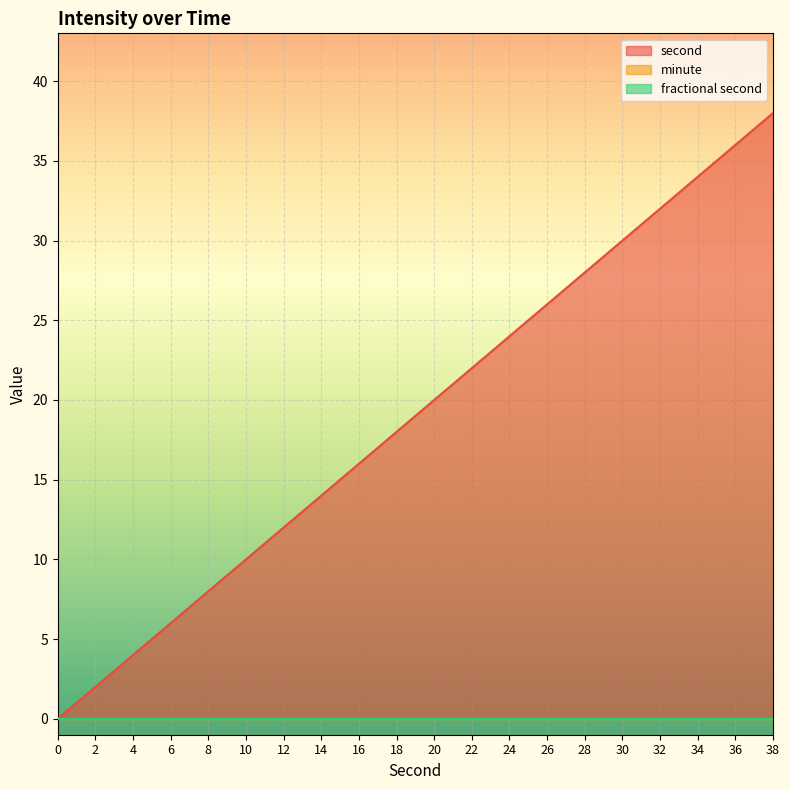

True or false: minute and second cross at least once.

False